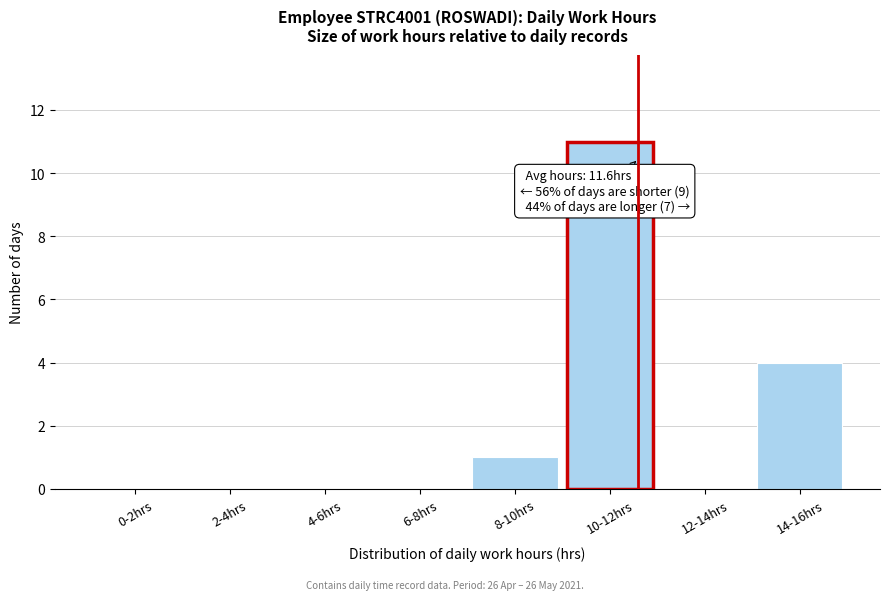

At which label is the value closest to 5?

14-16hrs